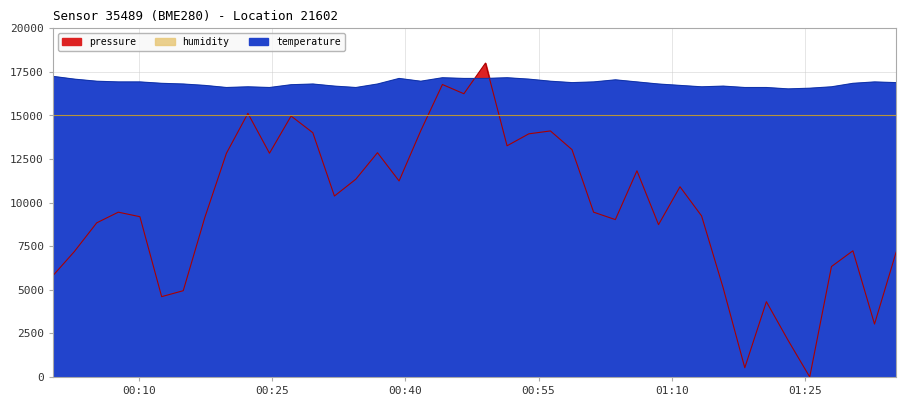

The value of pressure at 2023-12-20T01:15:48 is 6915.1. True or false?

False